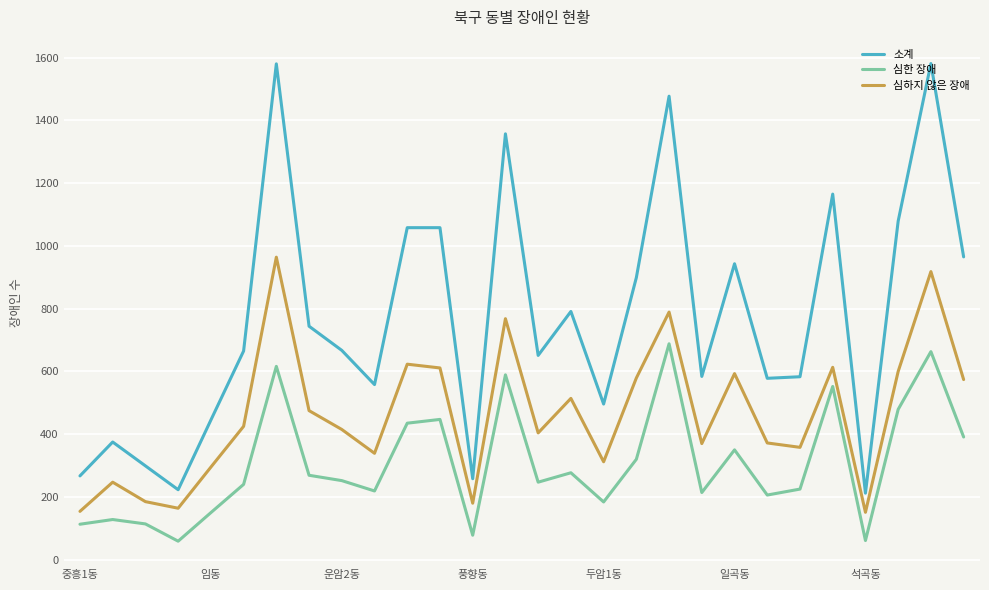

List the series in order of their peak value, highest first.

소계, 심하지 않은 장애, 심한 장애